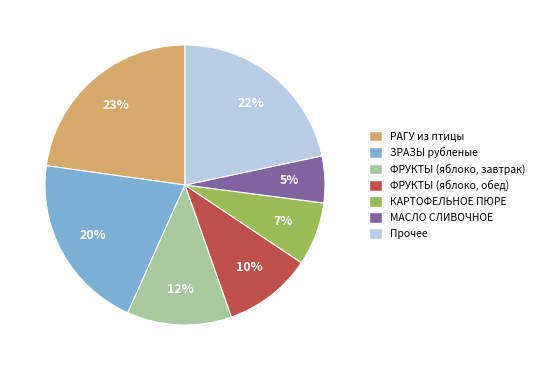

How many segments does this pie chart have?

7